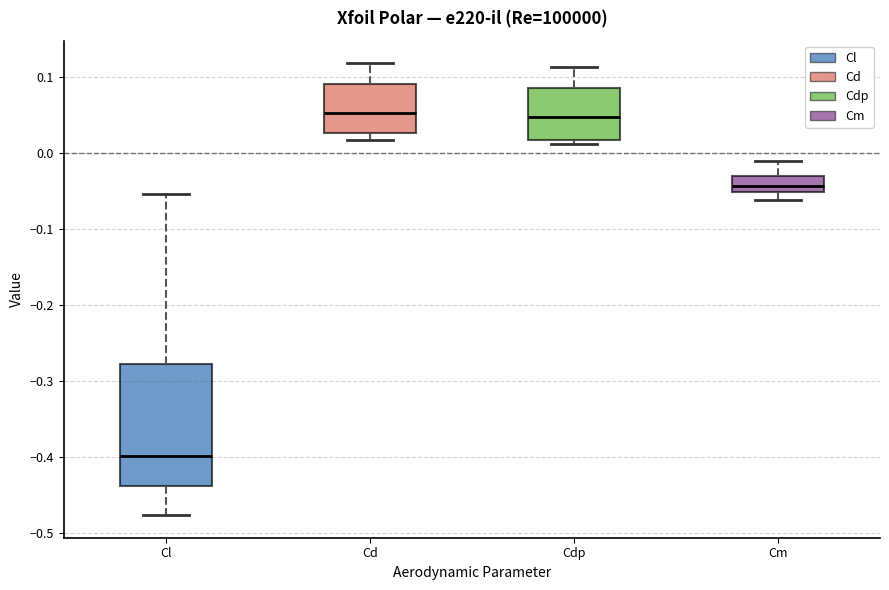

Which box is the tallest, from its lower edge to its upper edge?

Cl